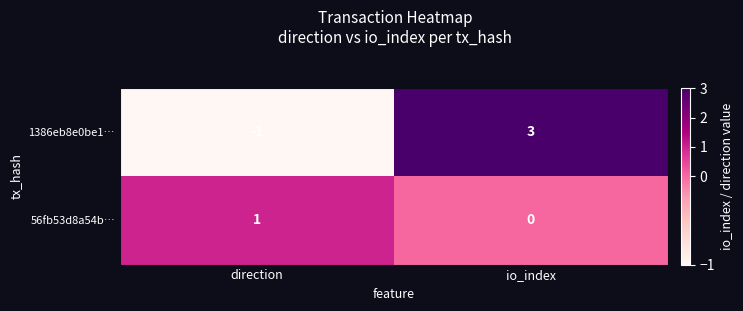

What is the smallest value displayed?

-1